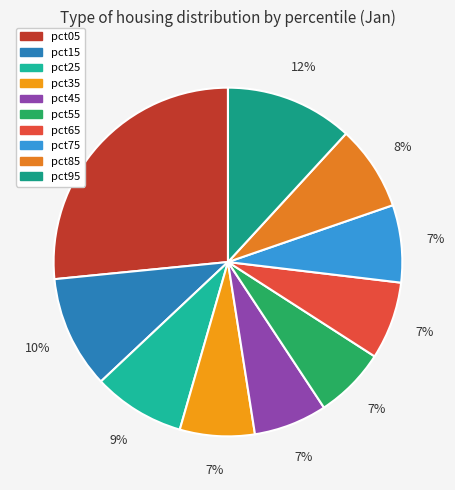

Does pct95 represent more than half of the total?

No